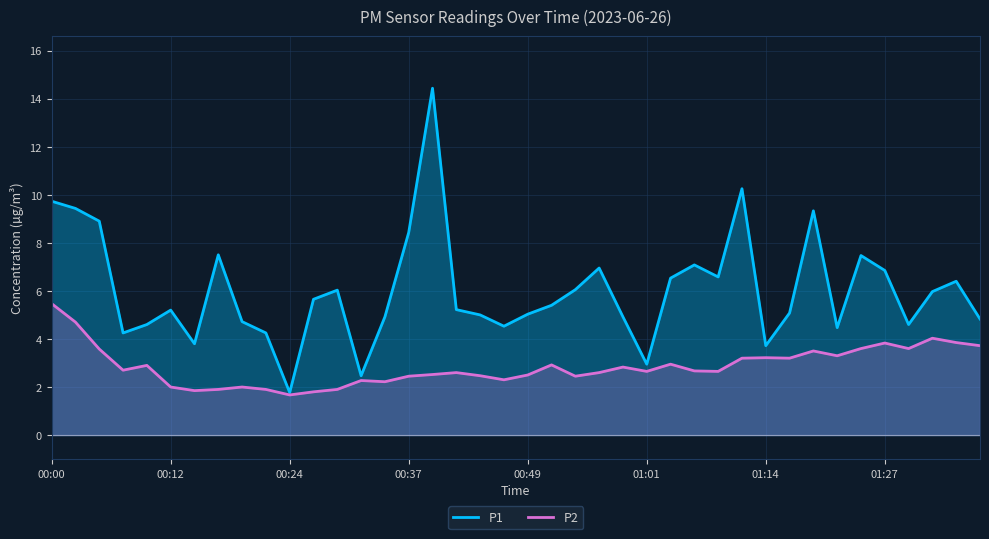

Which category has the highest value in the P2 series?

00:00